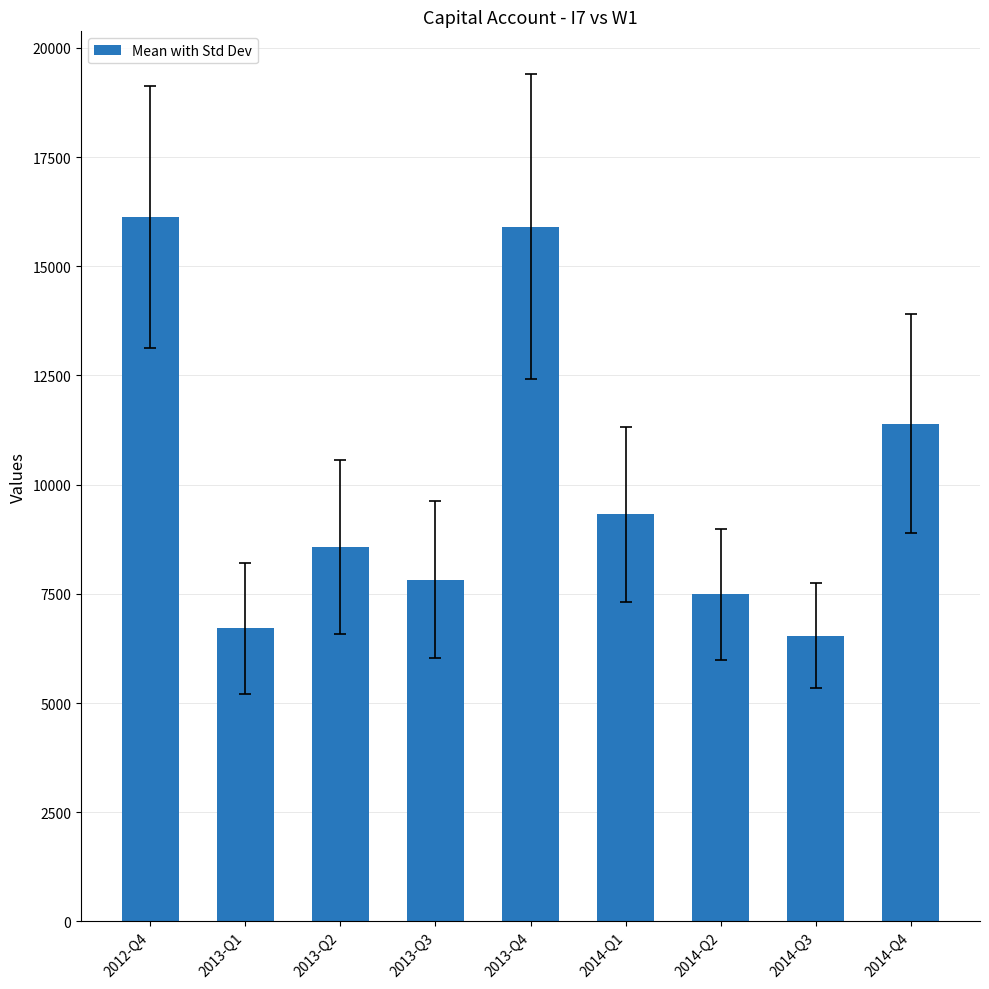

True or false: the data shows 7352.5 at 2014-Q4.

False